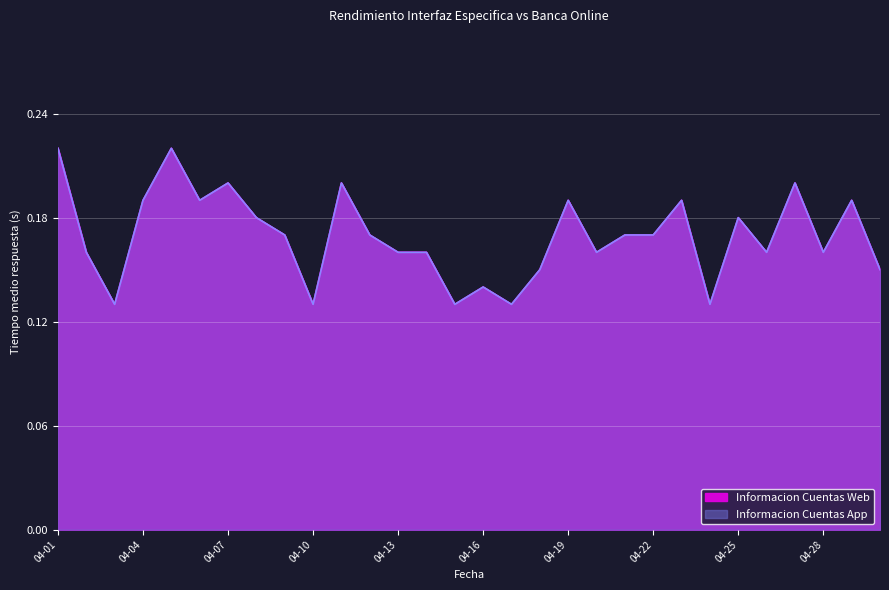

Which series has the largest range (max minus min)?

Informacion Cuentas Web